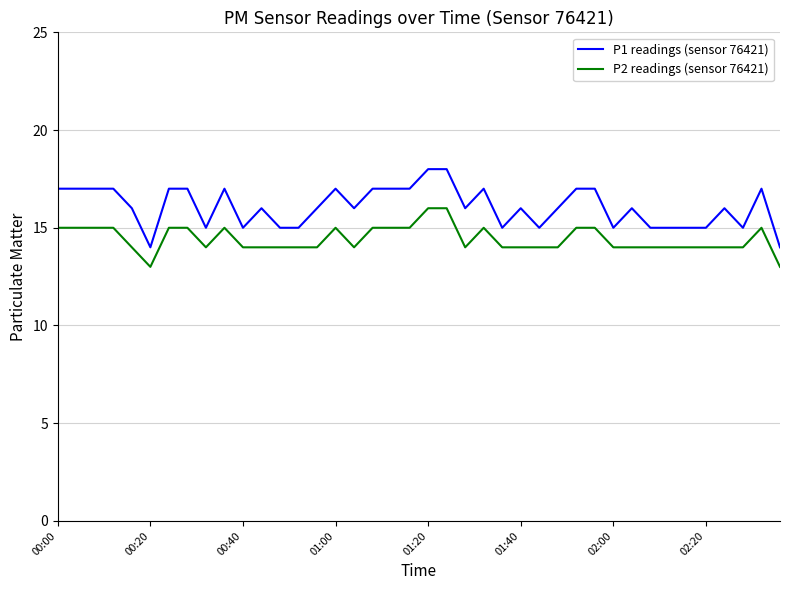

Does the chart have visible grid lines?

Yes